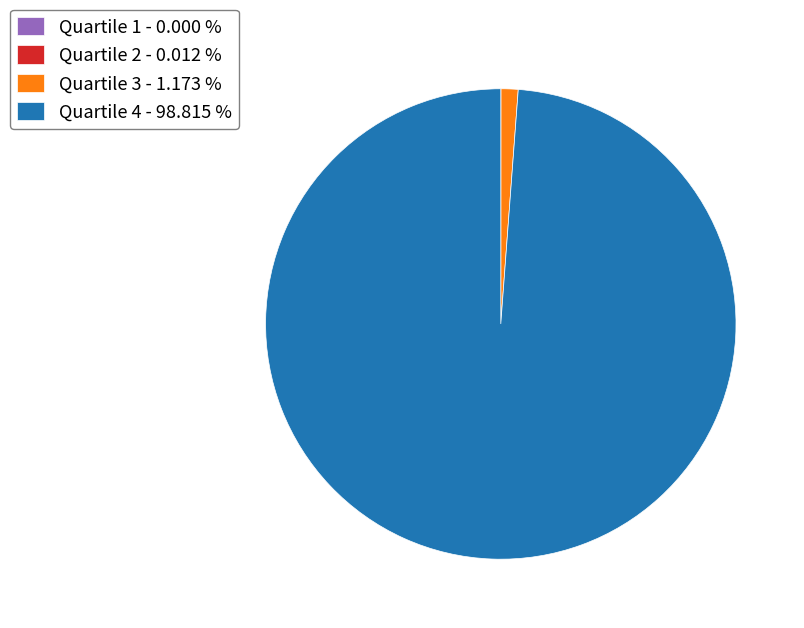

Is Quartile 4 - 98.815 % the majority of the pie?

Yes